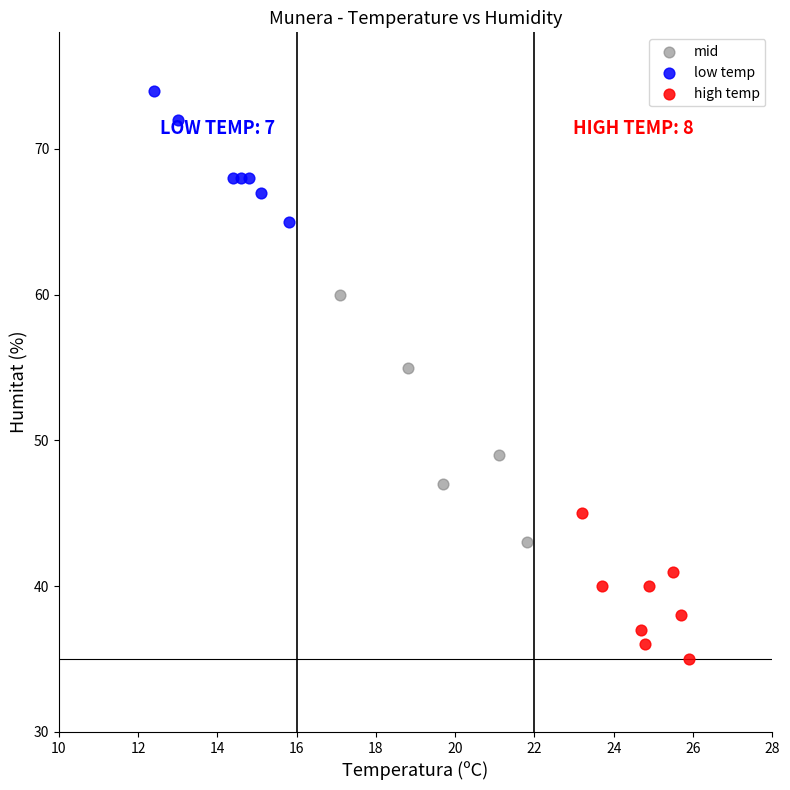

Which series reaches the maximum Y coordinate?

low temp